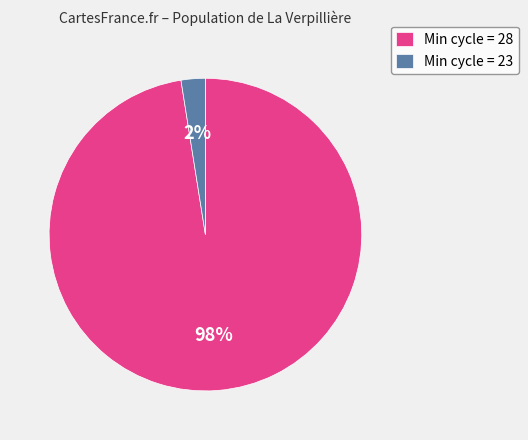

Rank the categories by value from highest to lowest.

Min cycle = 28, Min cycle = 23